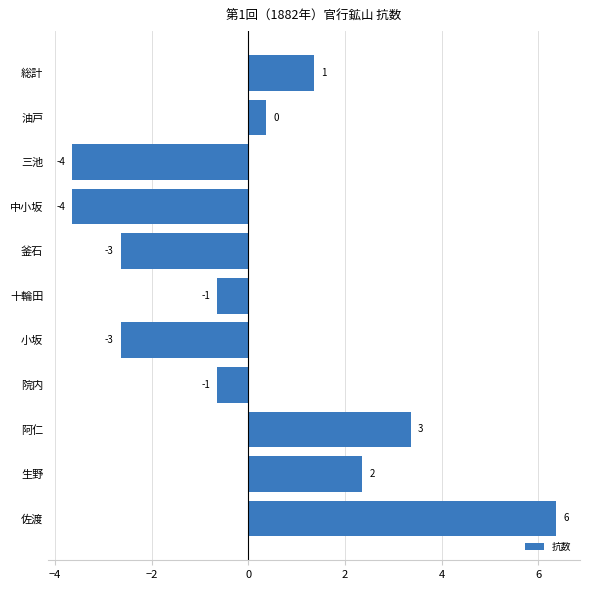

Are the bars horizontal?

Yes